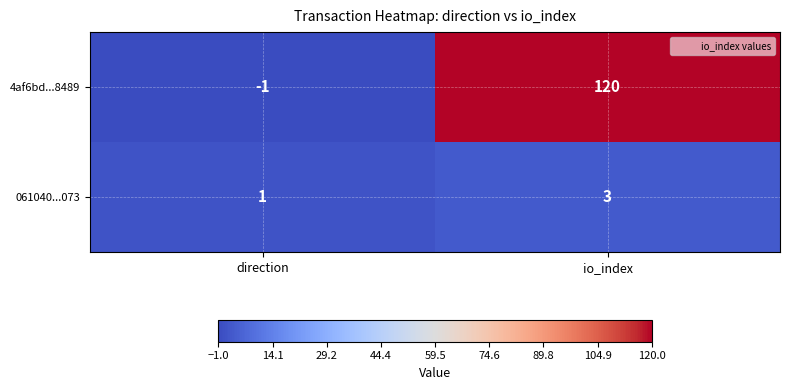

Which series has the widest spread of values?

4af6bd...8489